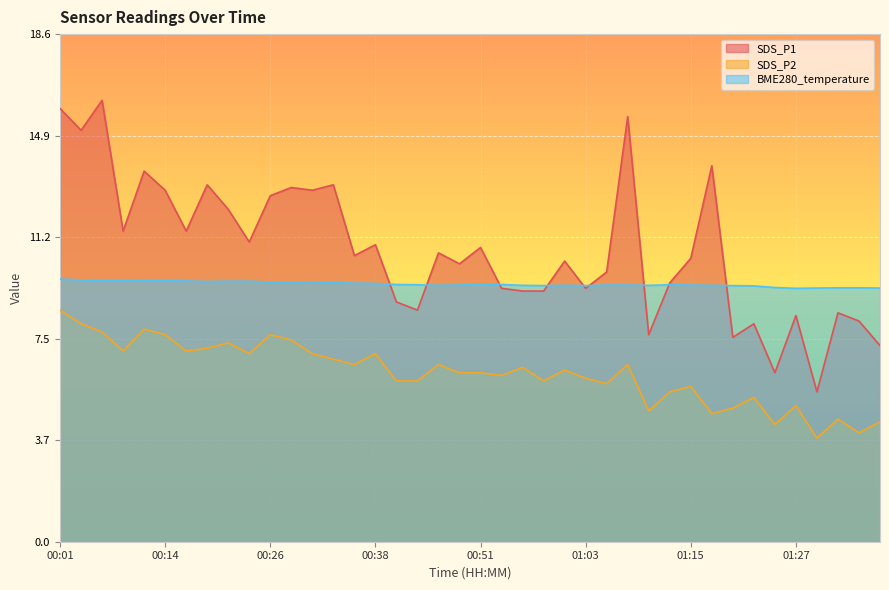

True or false: SDS_P2 has more than 0 points higher than both neighbors.

True